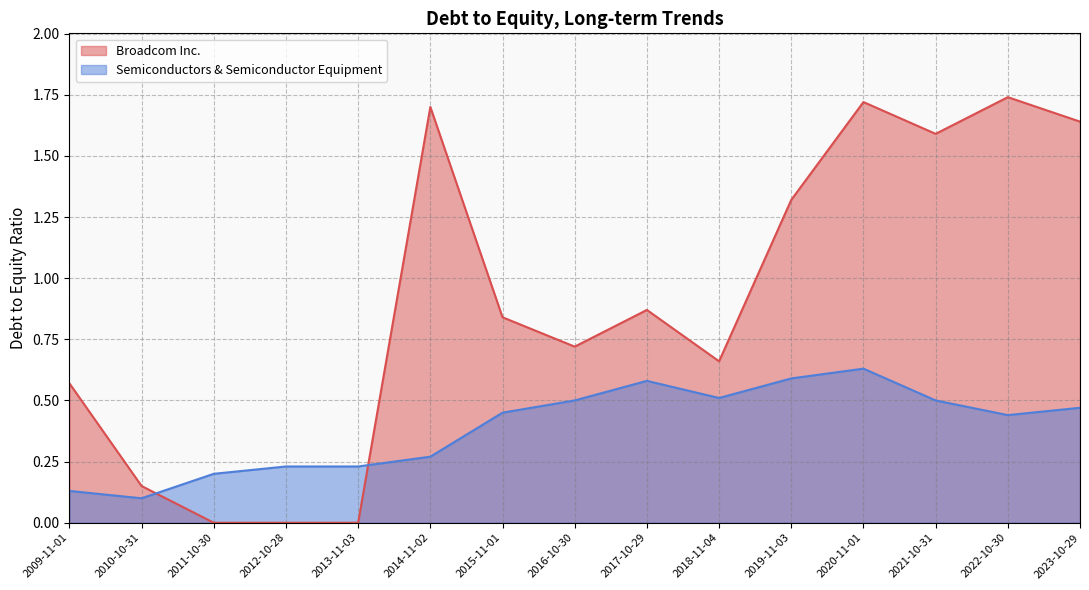

Reading right to left, transcribe all the data shown in this chart.

Broadcom Inc.: 2009-11-01=0.6	2010-10-31=0.1	2011-10-30=0.0	2012-10-28=0.0	2013-11-03=0.0	2014-11-02=1.7	2015-11-01=0.8	2016-10-30=0.7	2017-10-29=0.9	2018-11-04=0.7	2019-11-03=1.3	2020-11-01=1.7	2021-10-31=1.6	2022-10-30=1.7	2023-10-29=1.6
Semiconductors & Semiconductor Equipment: 2009-11-01=0.1	2010-10-31=0.1	2011-10-30=0.2	2012-10-28=0.2	2013-11-03=0.2	2014-11-02=0.3	2015-11-01=0.5	2016-10-30=0.5	2017-10-29=0.6	2018-11-04=0.5	2019-11-03=0.6	2020-11-01=0.6	2021-10-31=0.5	2022-10-30=0.4	2023-10-29=0.5